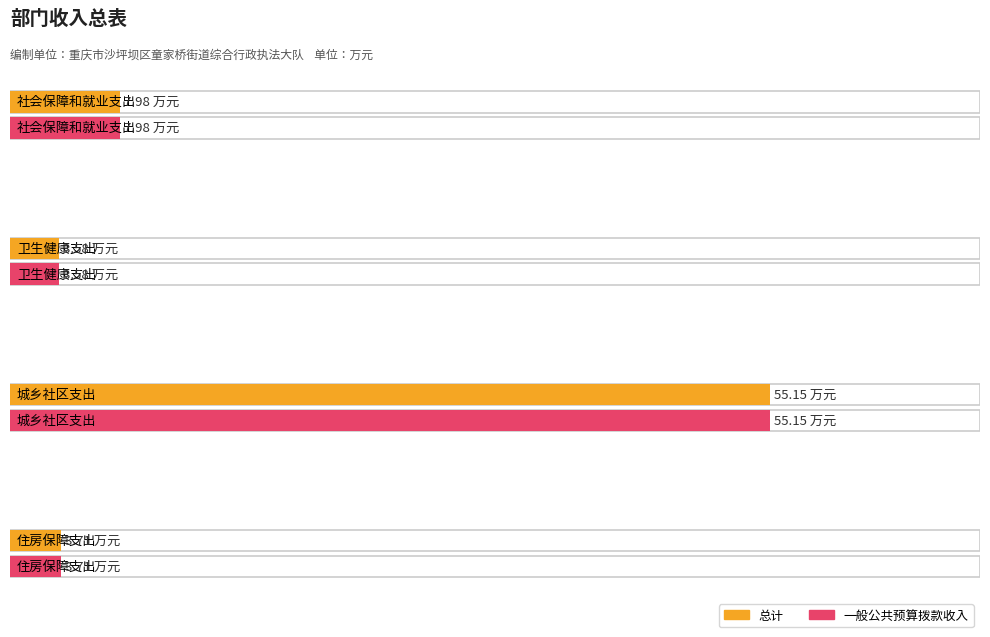

What is the maximum value shown in the chart?

55.1